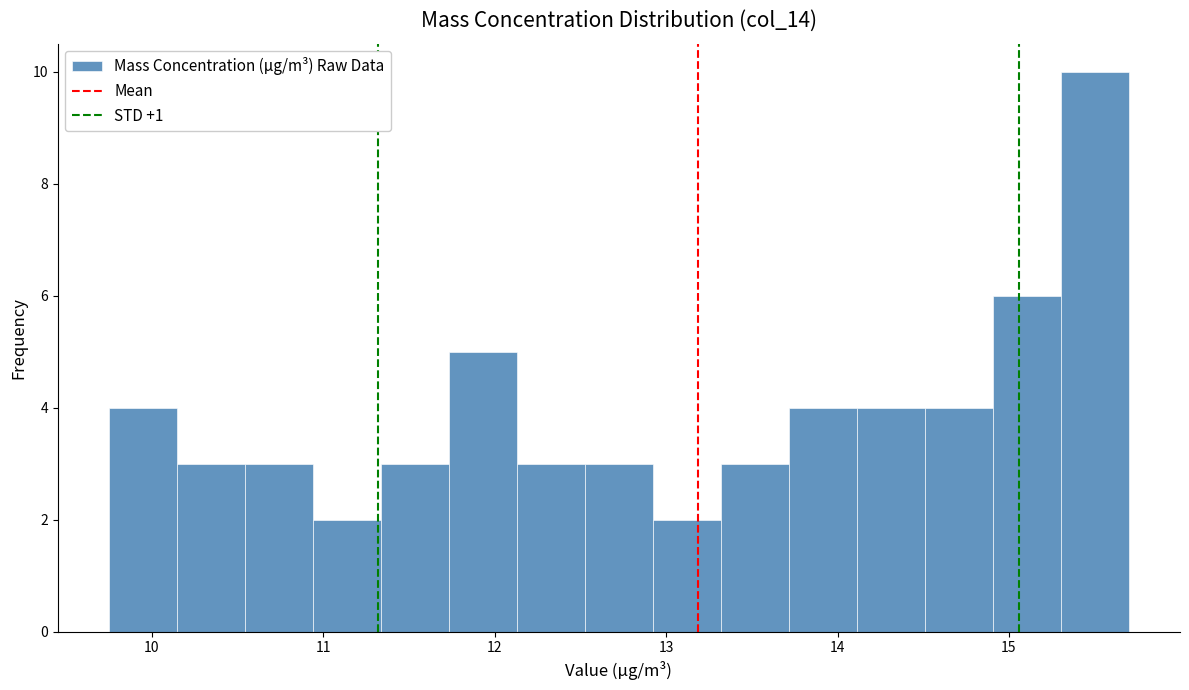

Around what value on the x-axis is the tallest bar? Give the approximate position of its centre, as read against the axis.

15.5